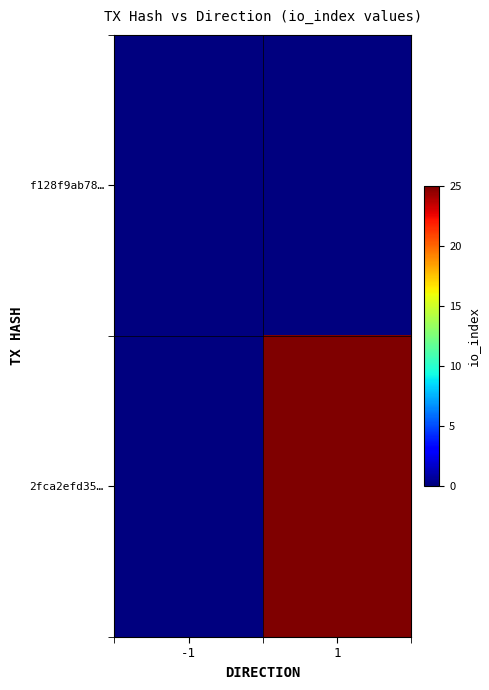

Reading left to right, list all the values displayed in this chart.

f128f9ab78…: -1=0	1=0
2fca2efd35…: -1=0	1=25